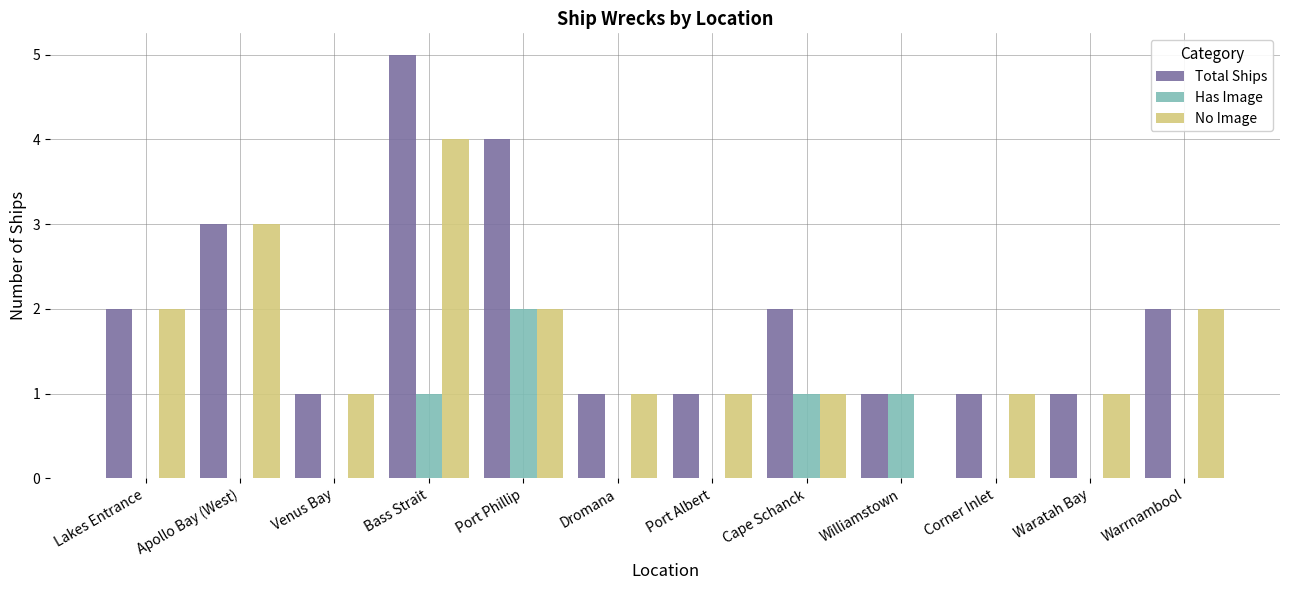

What is the sum of the No Image values at Venus Bay and Corner Inlet?

2